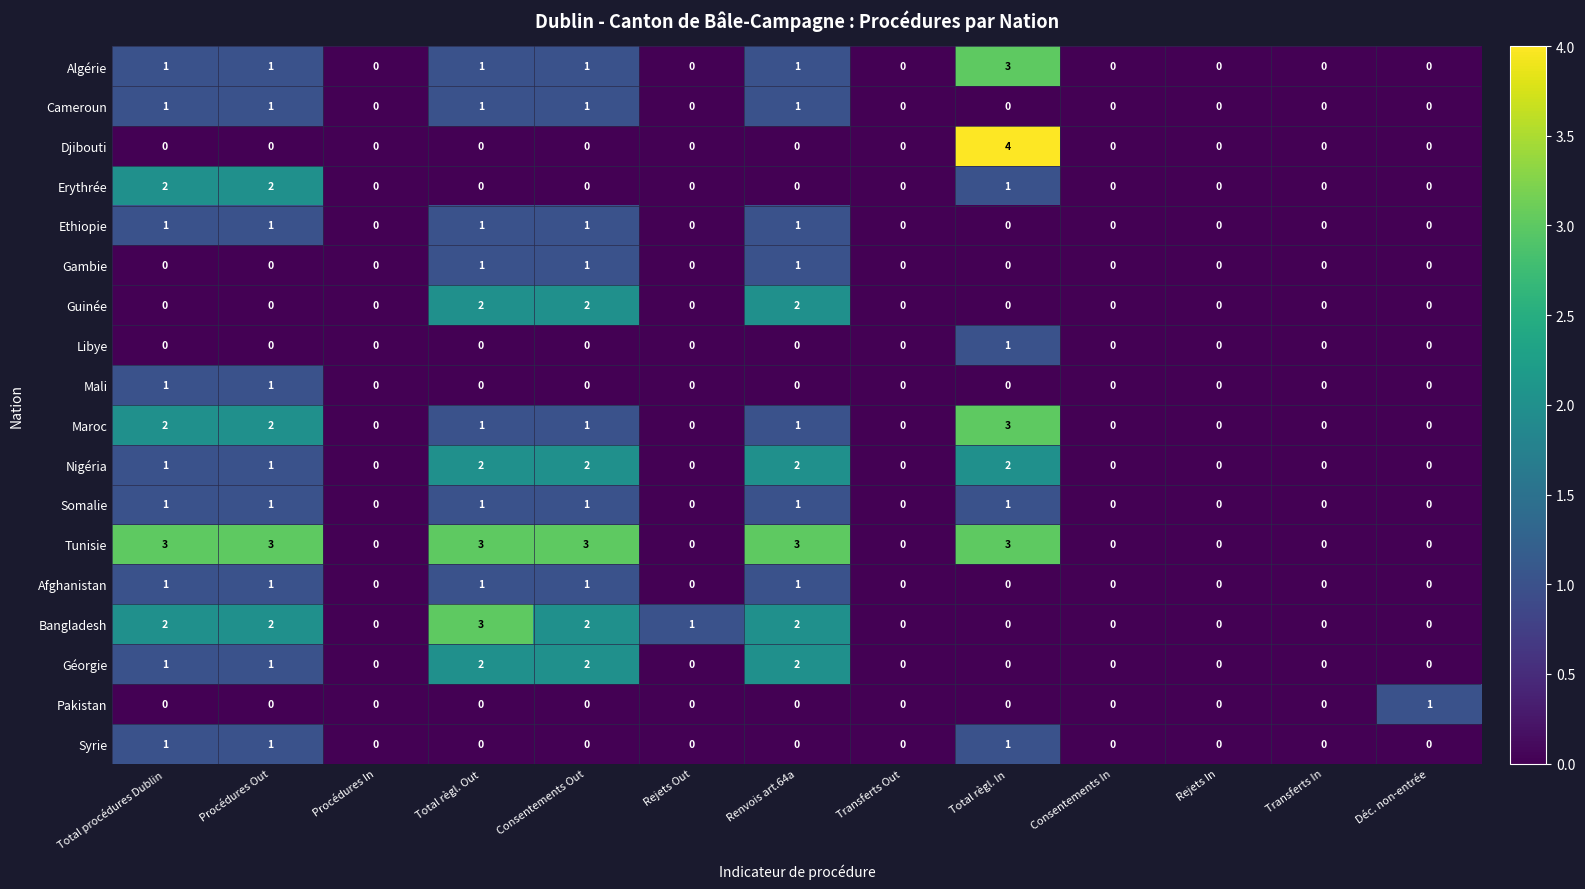

Which label corresponds to the largest value in the chart?

Total règl. In